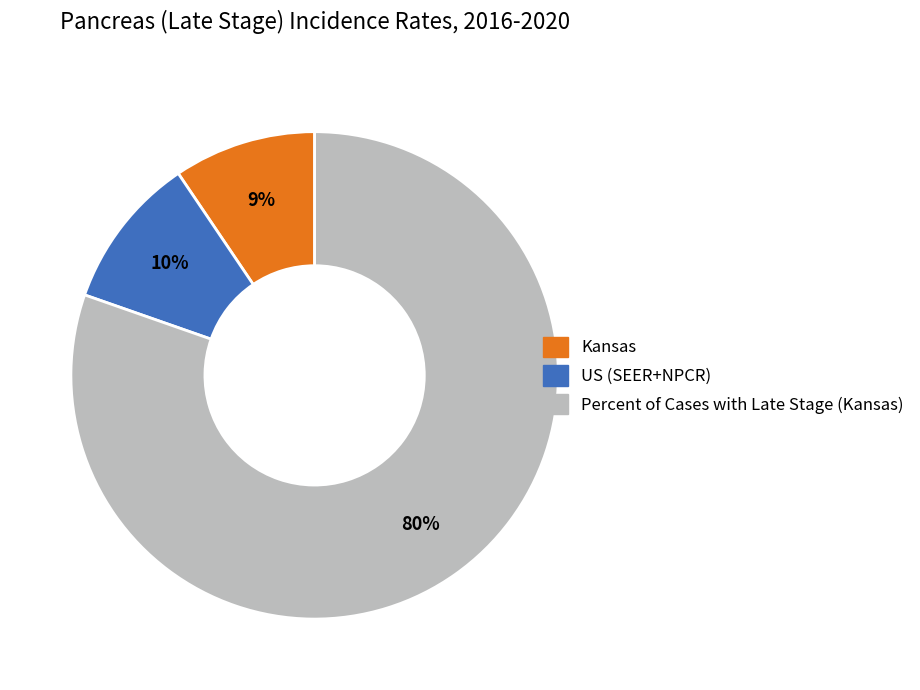

How many slices are in this pie chart?

3